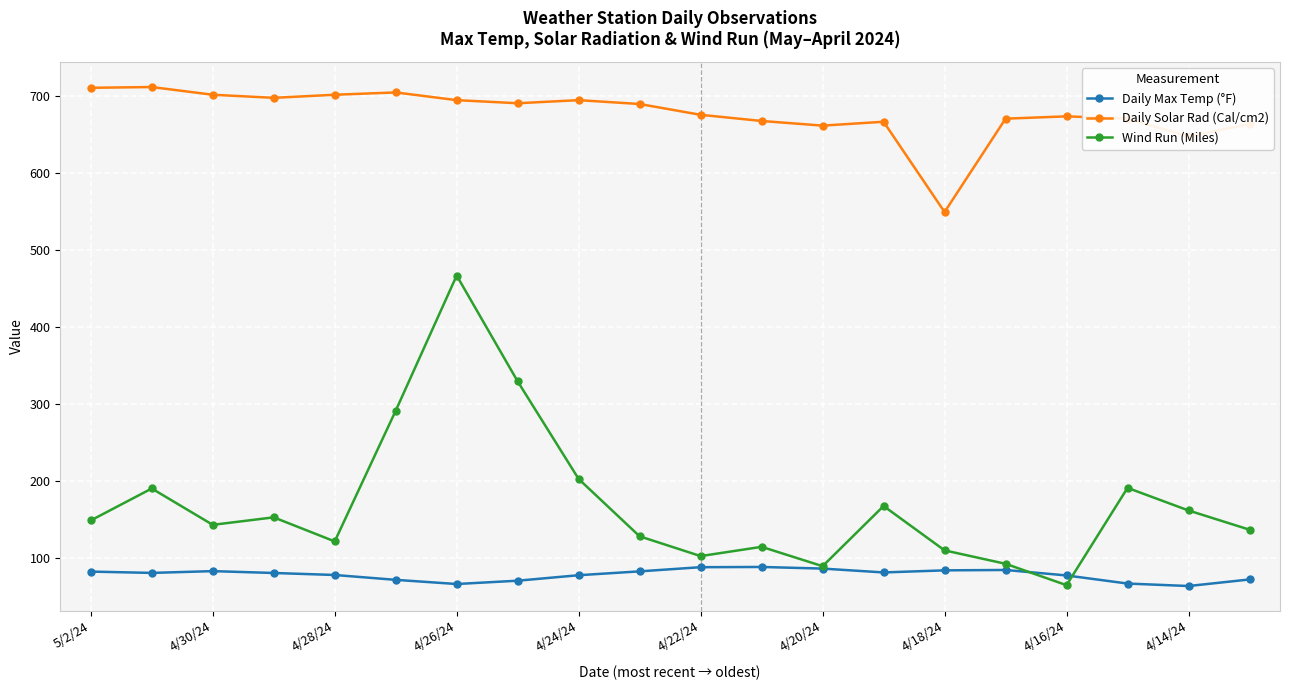

What is the minimum value for Wind Run (Miles)?

65.4